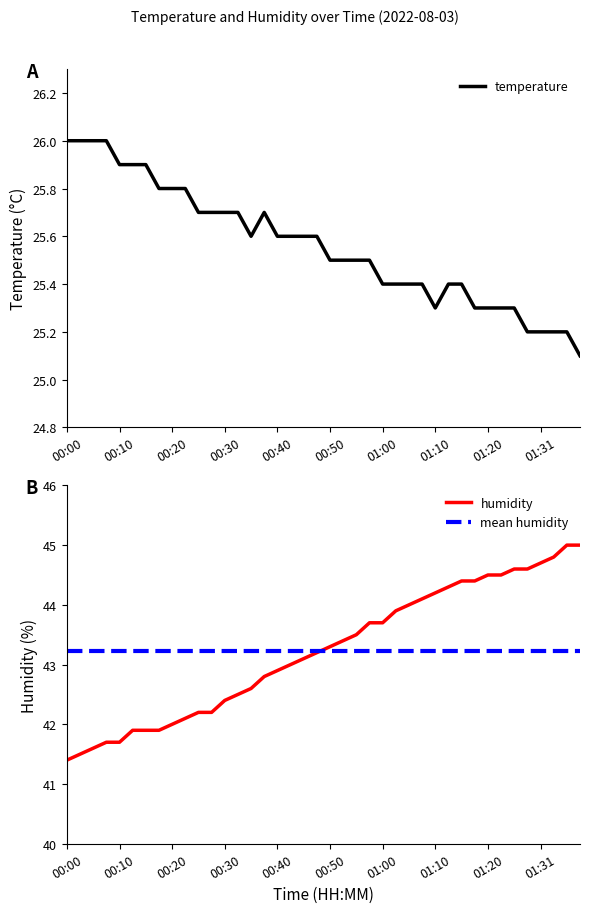

True or false: temperature has a value of 6.6 at 17.

False